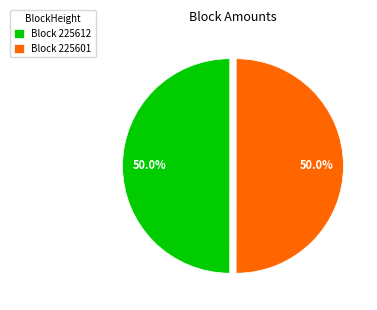

Approximately how many times larger is the value at Block 225601 compared to Block 225612?

1.0